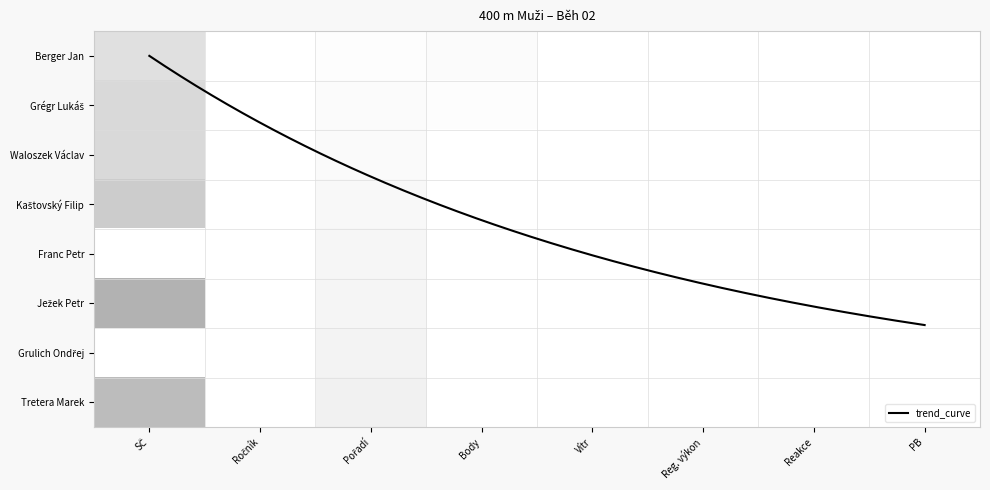

Is it true that Franc Petr equals 0 at 1?

True